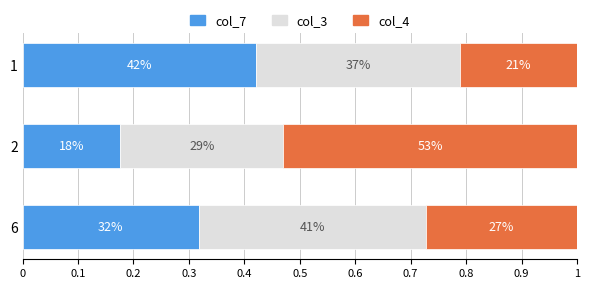

What are all the series names shown in the legend?

col_7, col_3, col_4